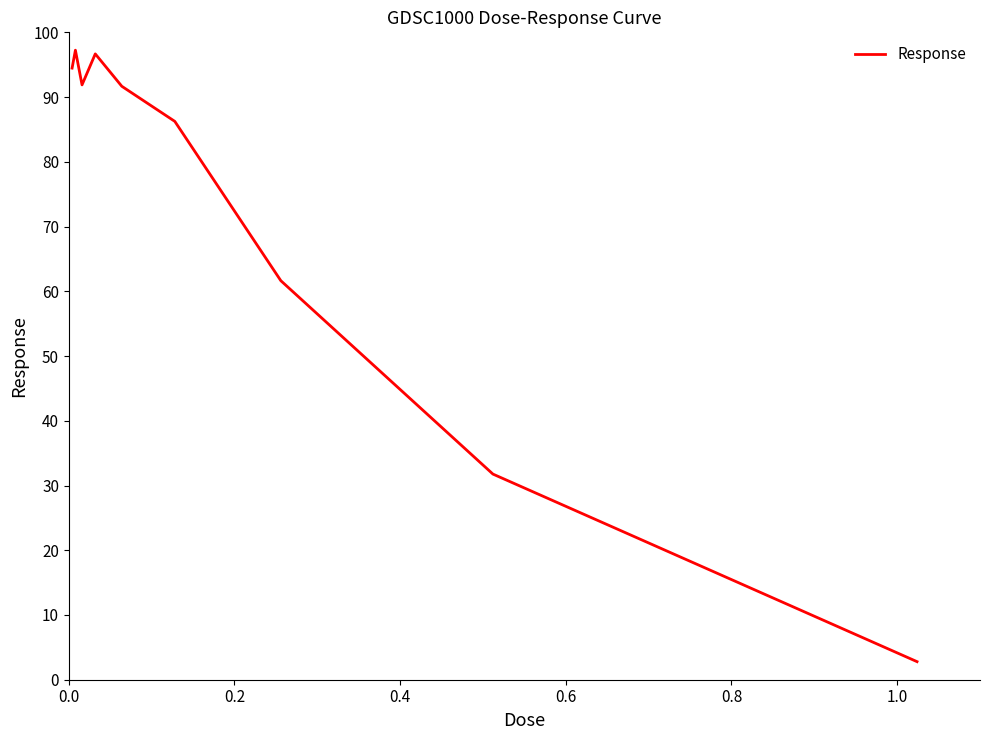

What is the maximum value shown in the chart?

97.2